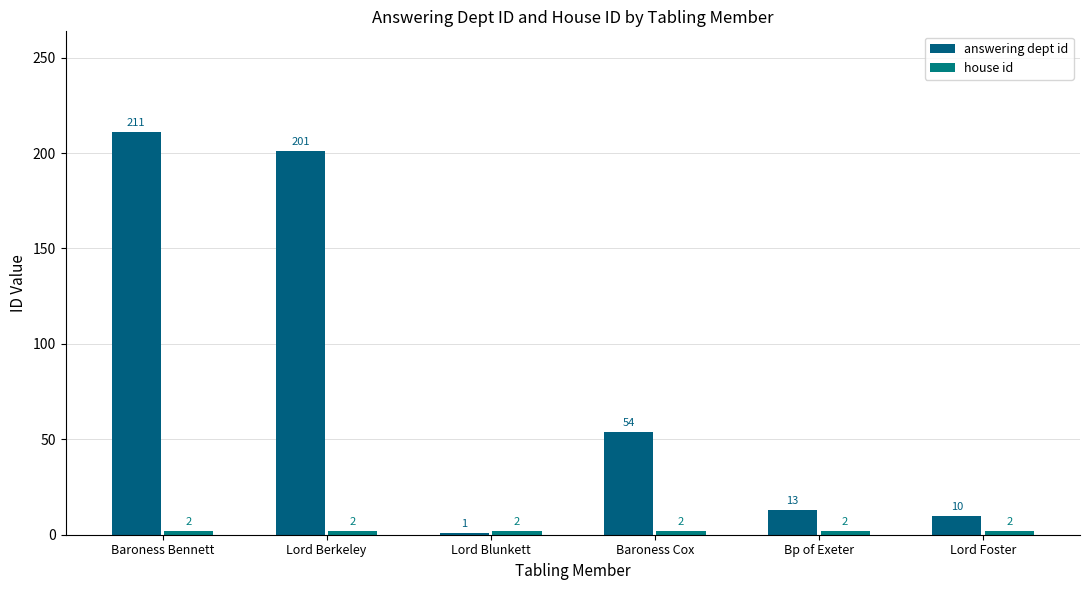

Rank the series at Lord Blunkett from highest to lowest value.

house id, answering dept id